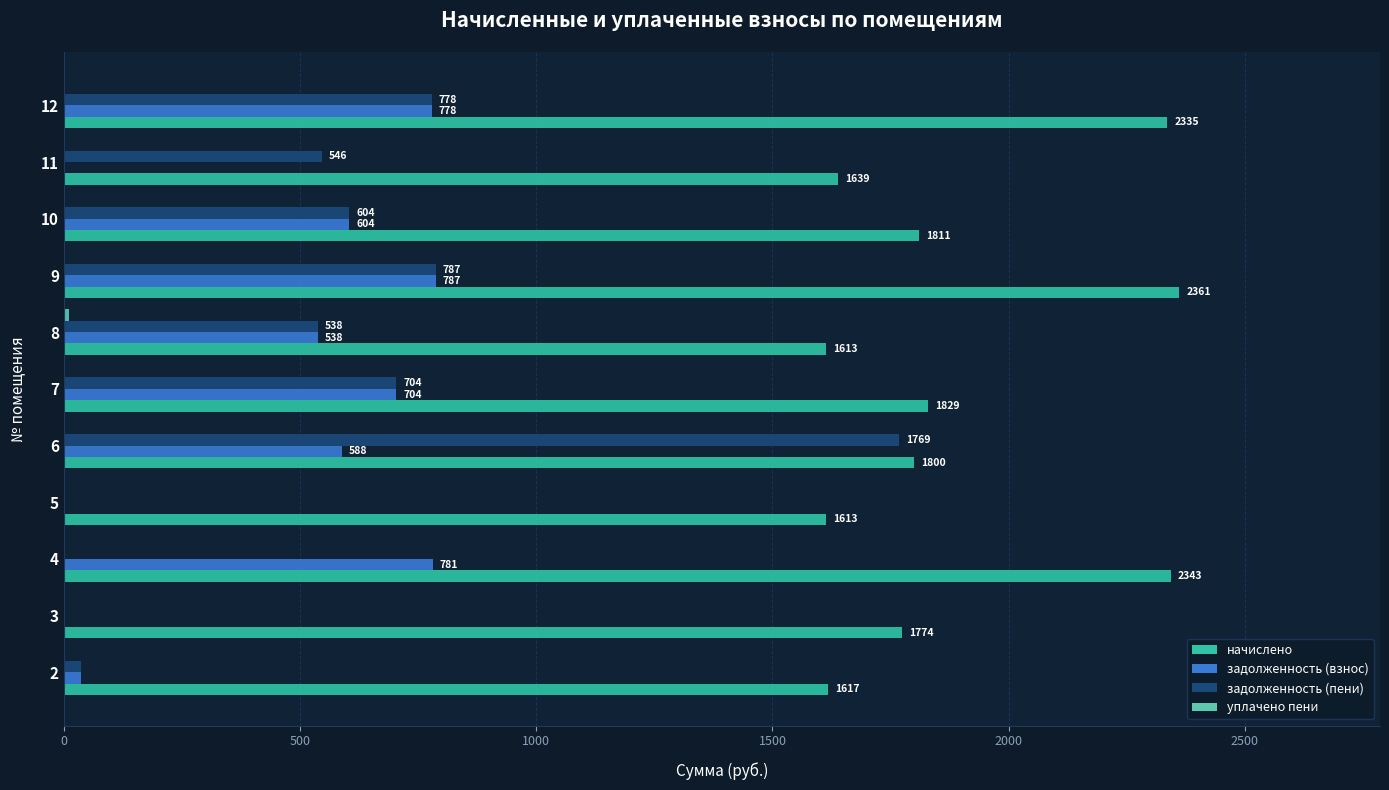

Which series has the largest total across all categories?

начислено